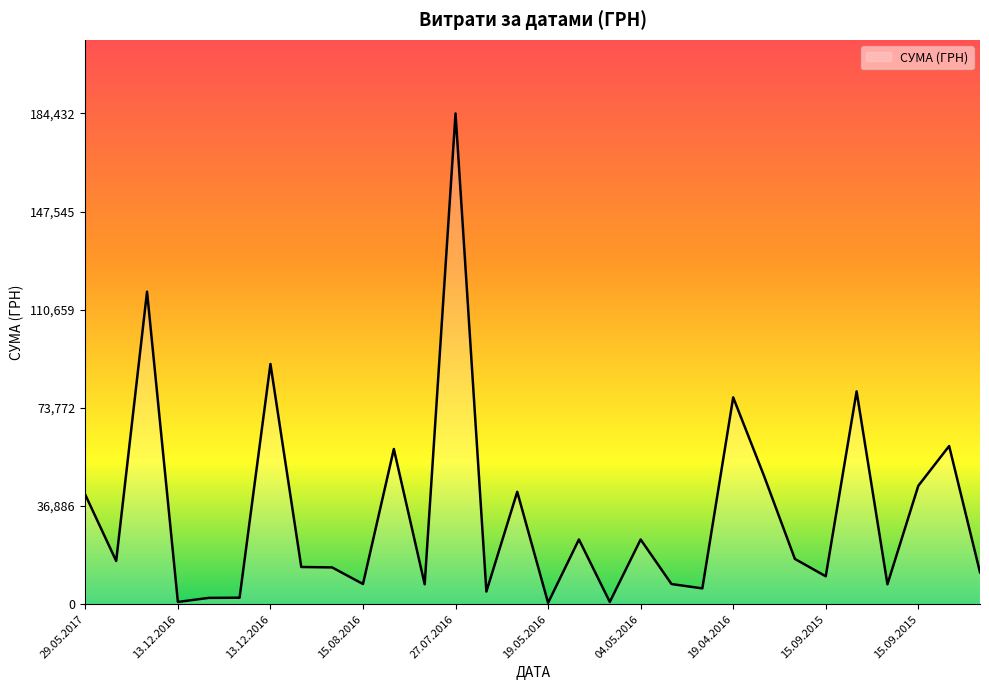

What is the difference between the maximum and minimum values?

183904.0